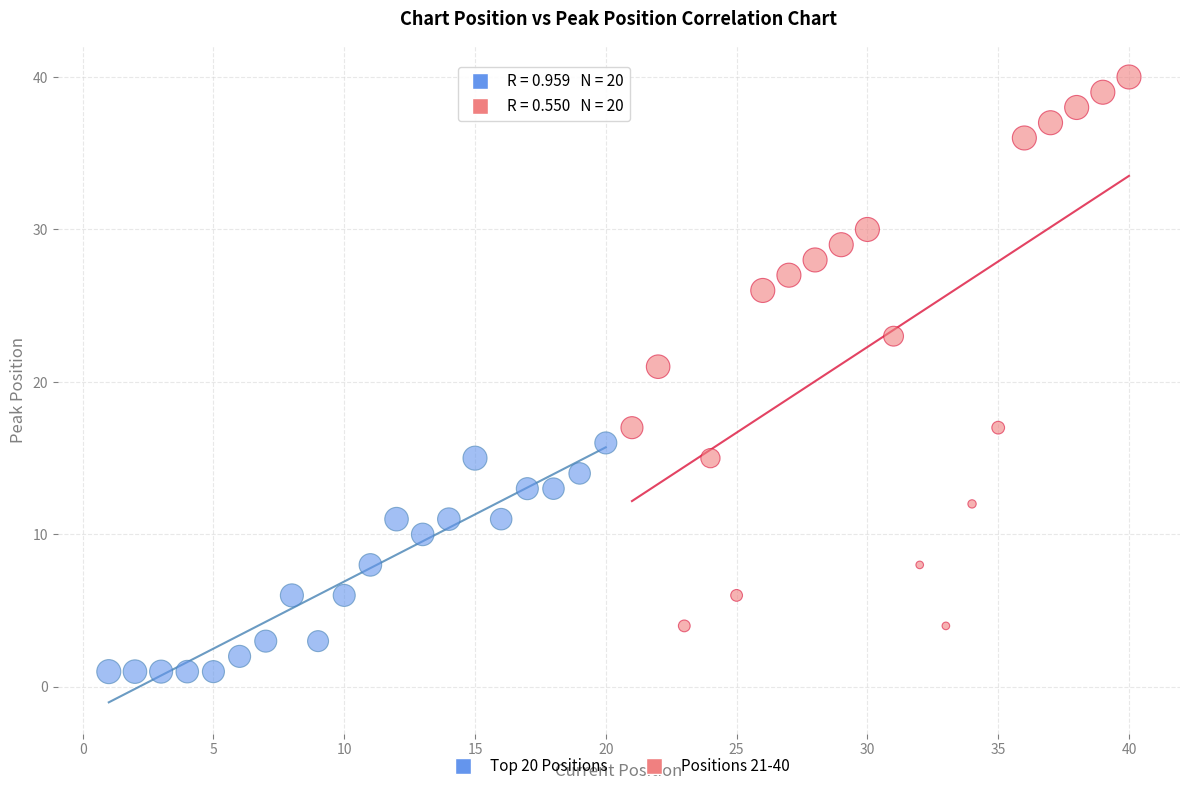

What are all the series names shown in the legend?

Top 20 Positions, Positions 21-40